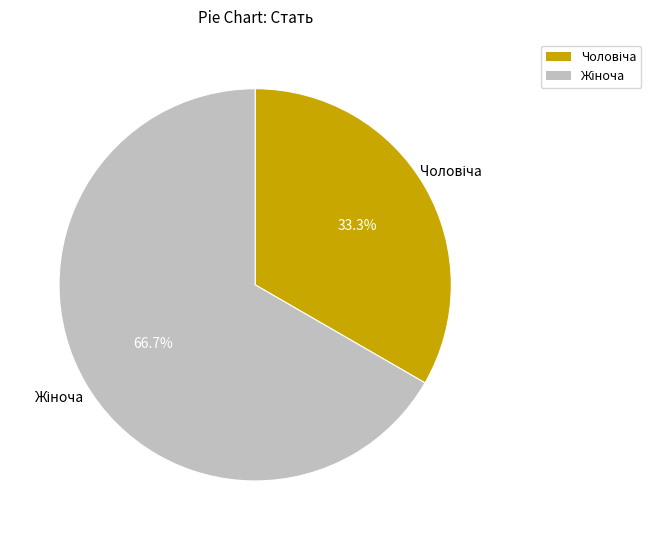

Is there any slice that represents more than half of the pie?

Yes